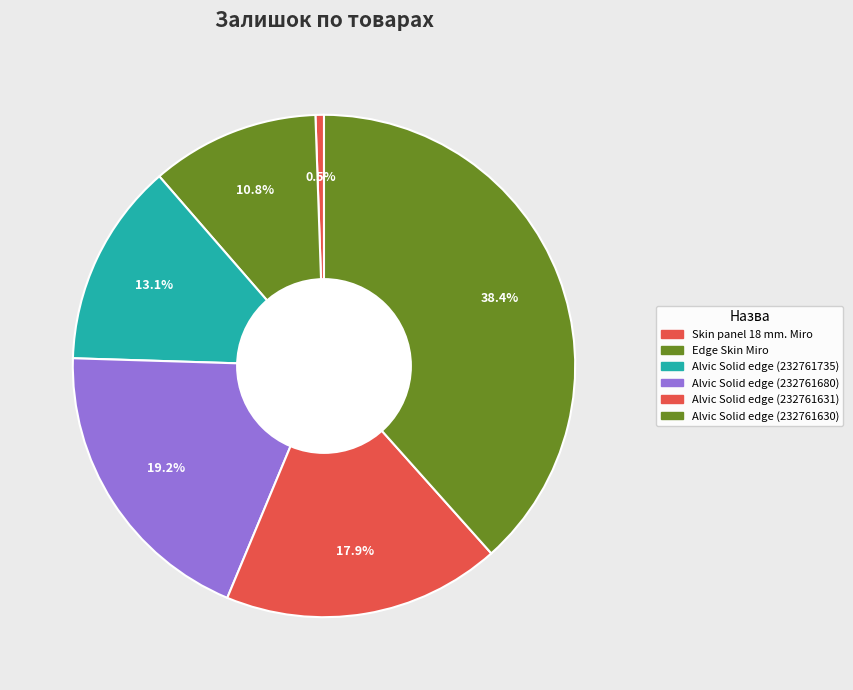

The Alvic Solid edge (232761630) slice represents 30% of the pie. True or false?

False